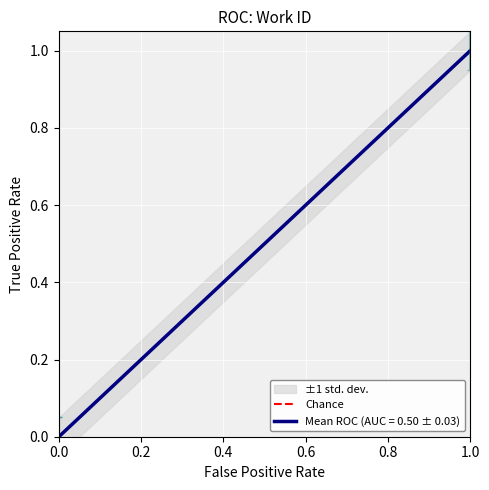

Count the number of categories in the chart.

2